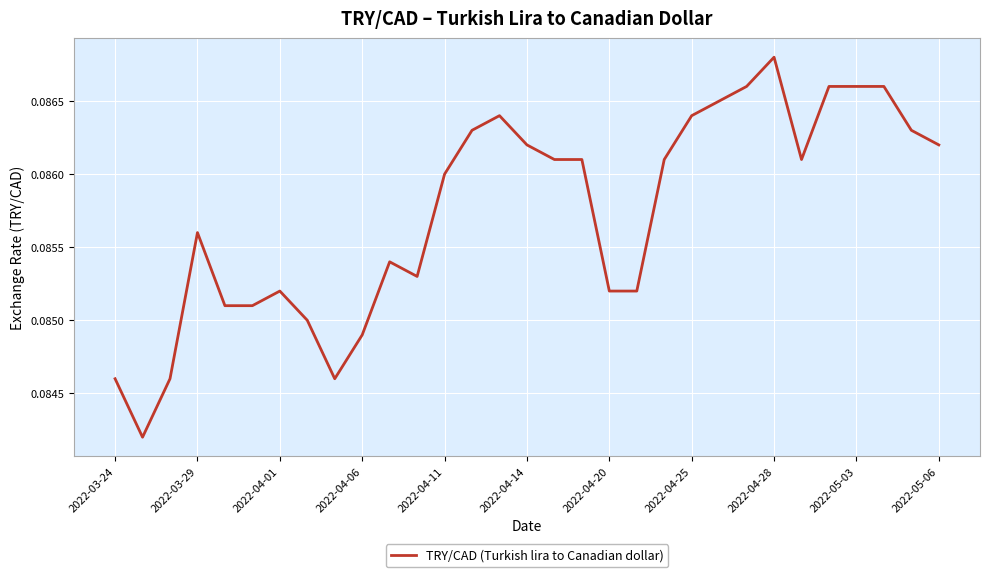

True or false: the data has more than 1 interior local peaks.

True